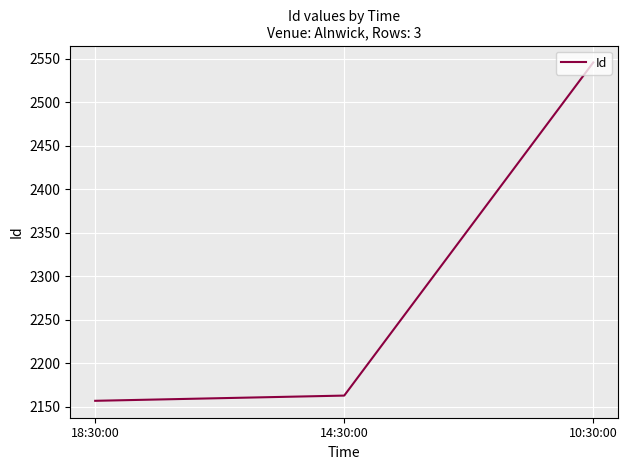

What is the difference between the maximum and minimum values?

389